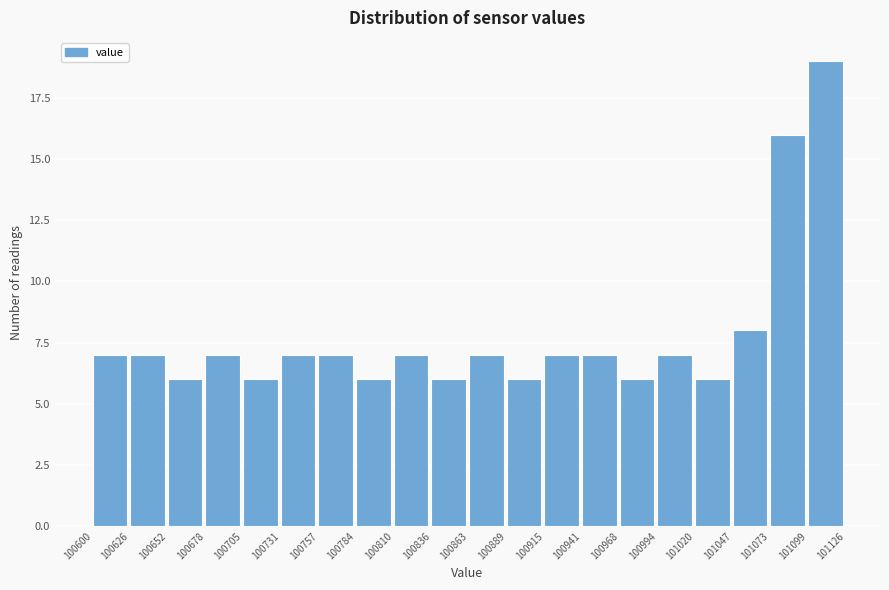

Over which range of the x-axis is the bar tallest?

101099 to 101126